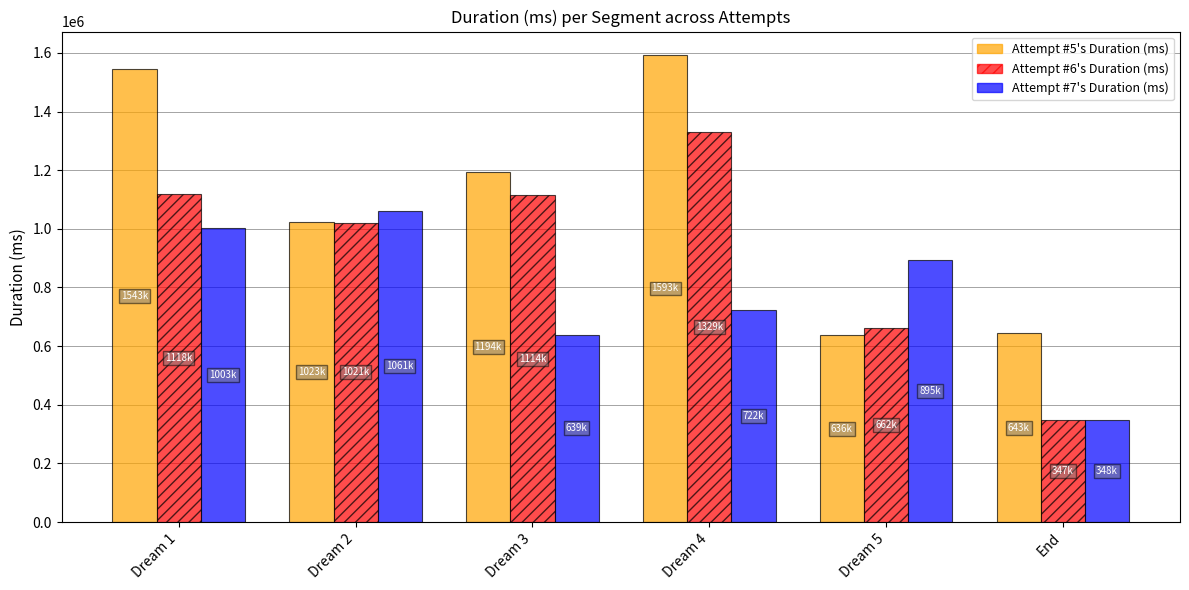

Count the number of categories in the chart.

6